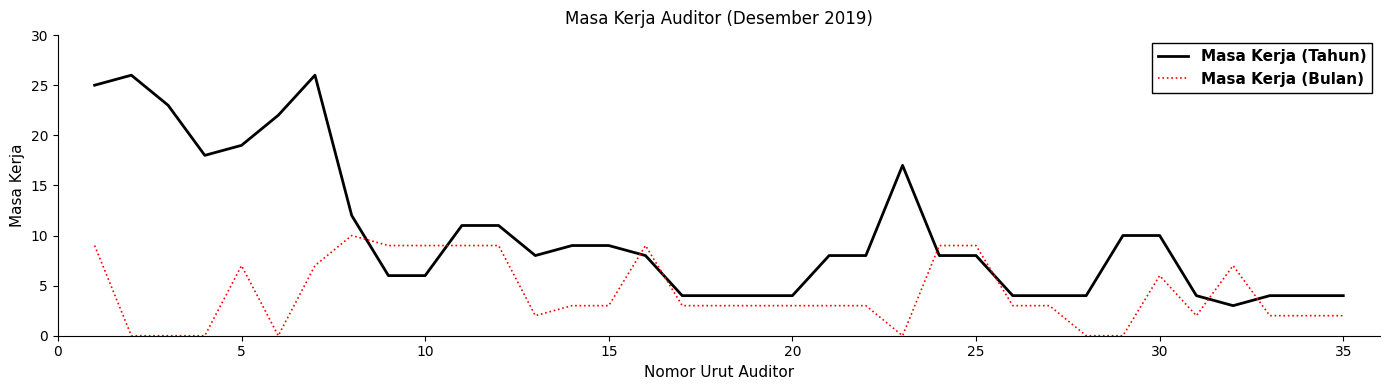

How many series are shown in this chart?

2